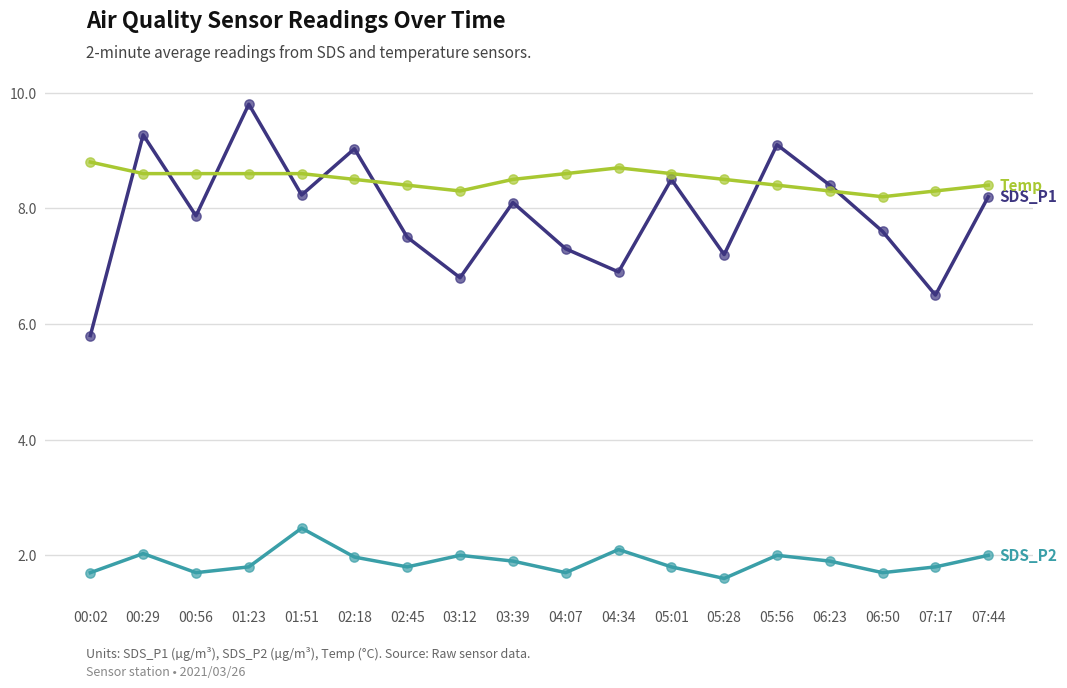

What is the total value across all series at 00:02?

16.3